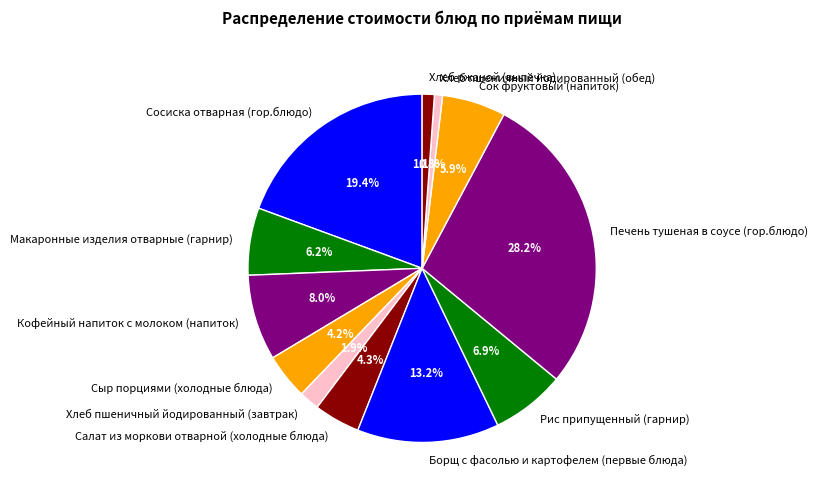

How many slices are in this pie chart?

12